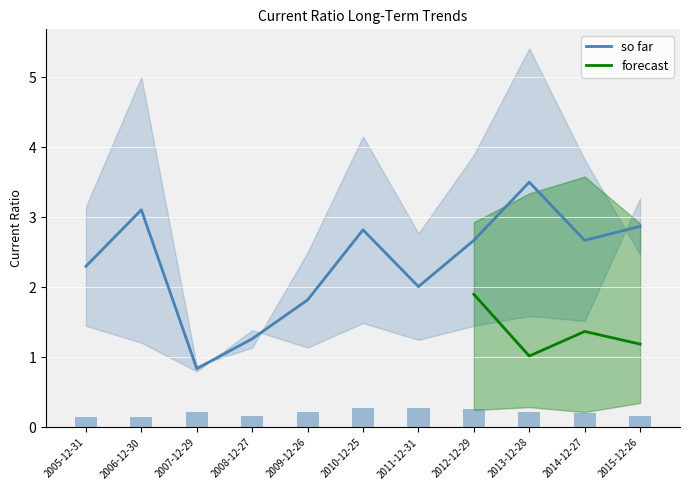

How many data points in McDonald's Corp. are above 1?

10